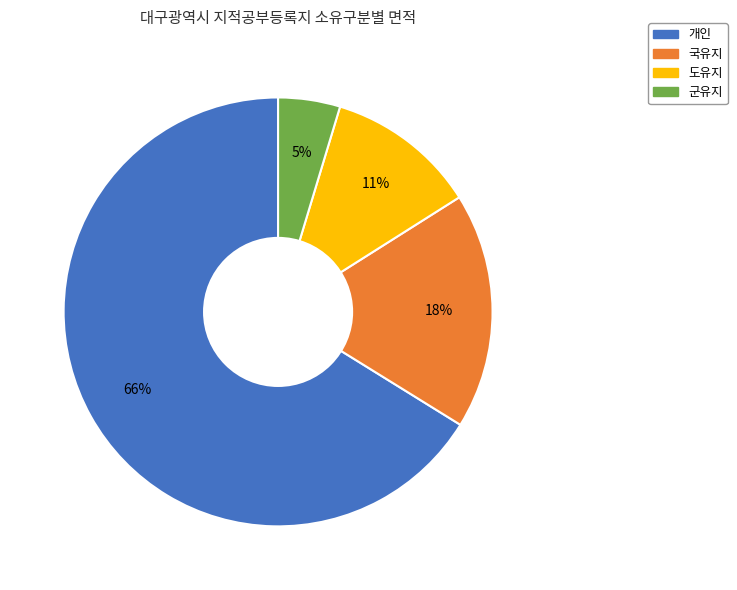

Combined, do 도유지 and 개인 account for over 50%?

Yes